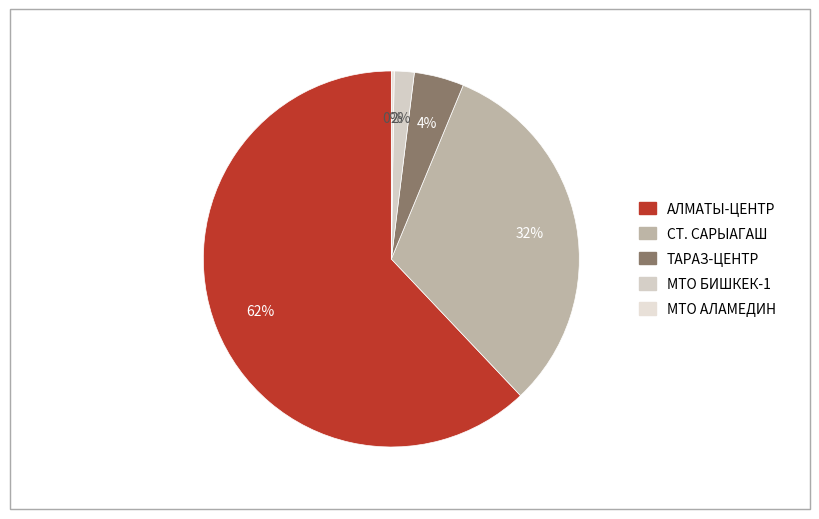

Which slice is the smallest?

МТО "АЛАМЕДИН"